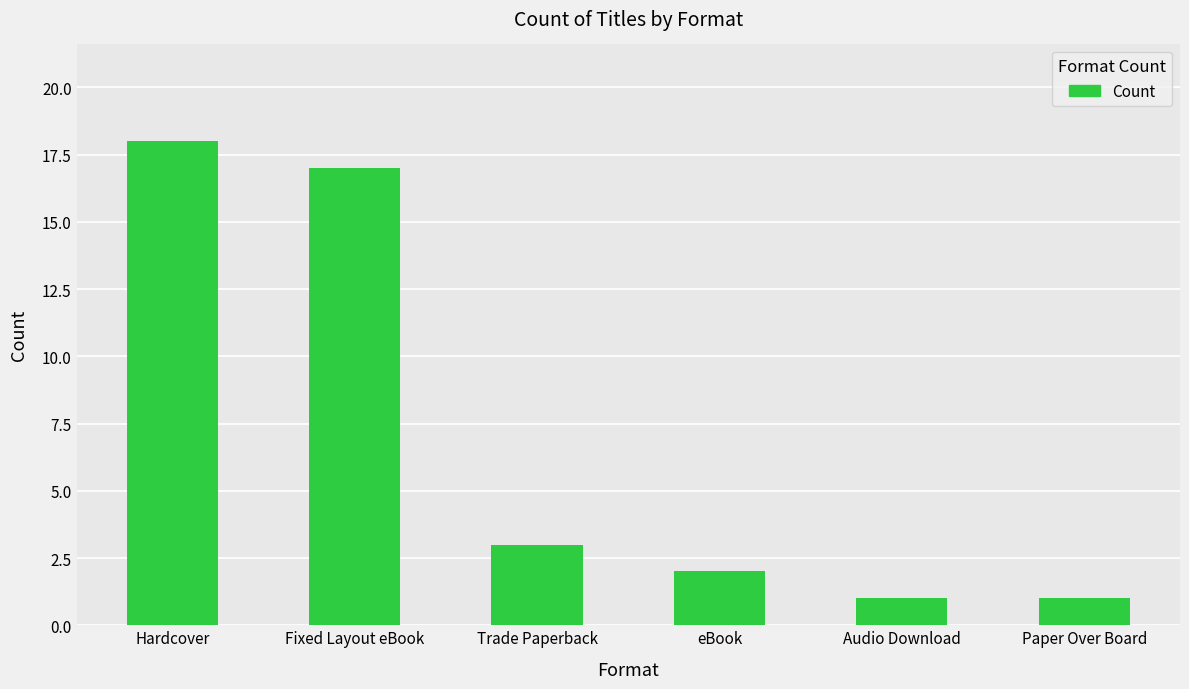

What is the ratio of the value at Hardcover to the value at Paper Over Board?

18.0